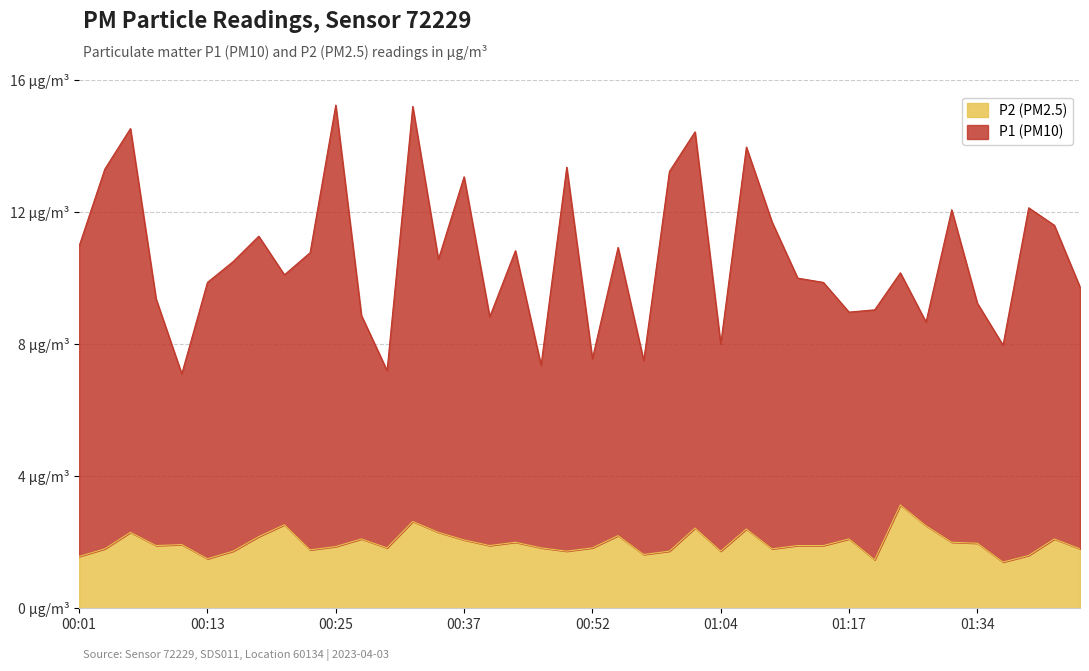

True or false: P2 and P1 intersect in this chart.

False